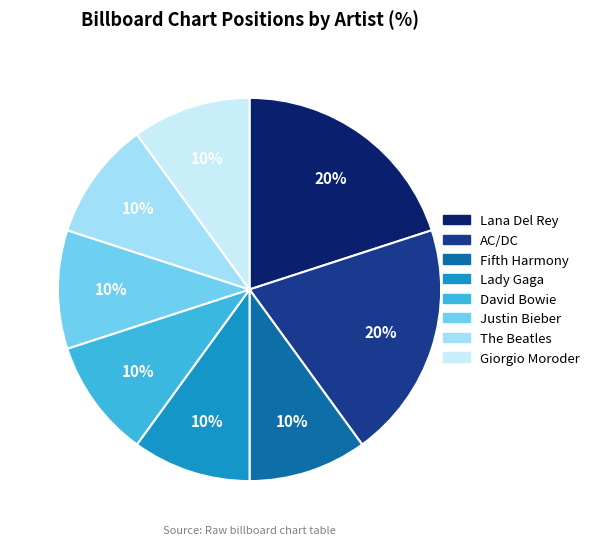

To the nearest percent, what is the difference between the largest and smallest slice percentages?

10%